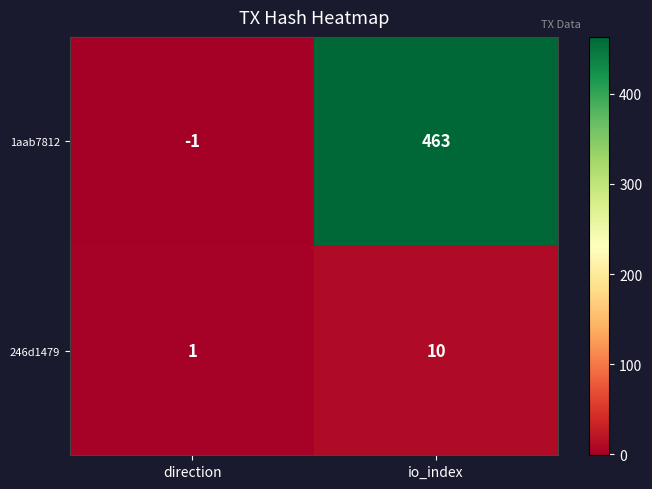

Rank the series by their maximum value, from lowest to highest.

246d1479, 1aab7812